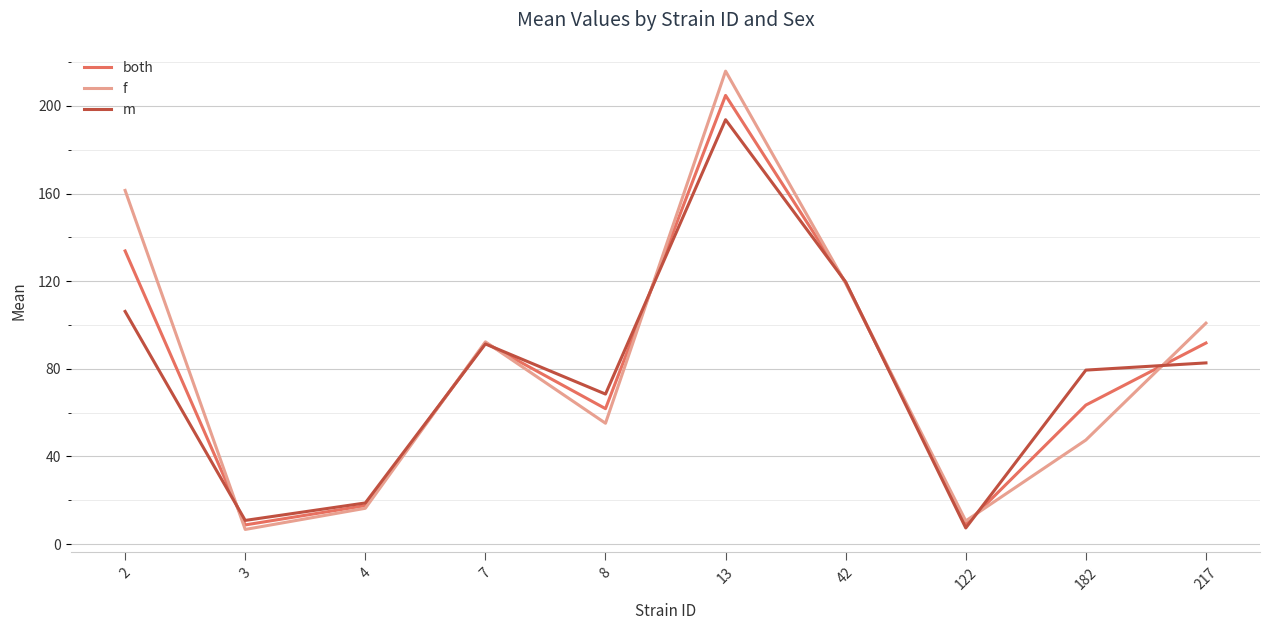

Is the value of both at 7 greater than the value of f at 122?

Yes